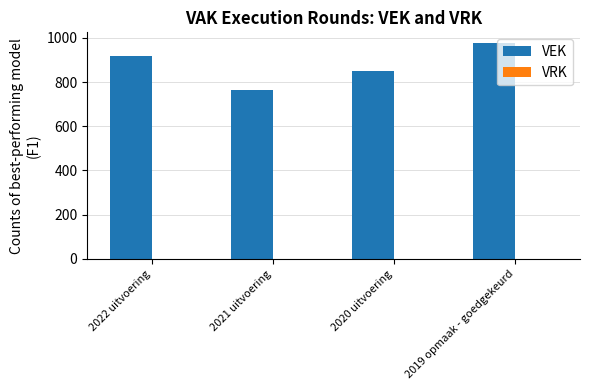

What is the label of the 3rd bar from the right?

2021 uitvoering